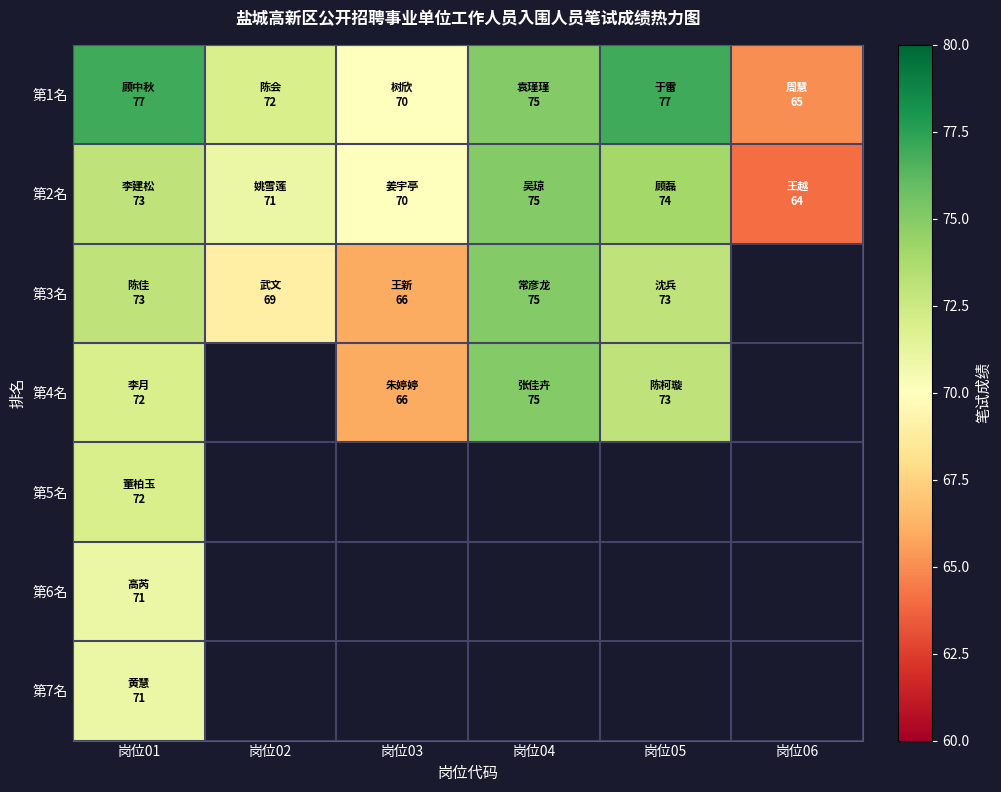

What is the smallest value displayed?

64.0